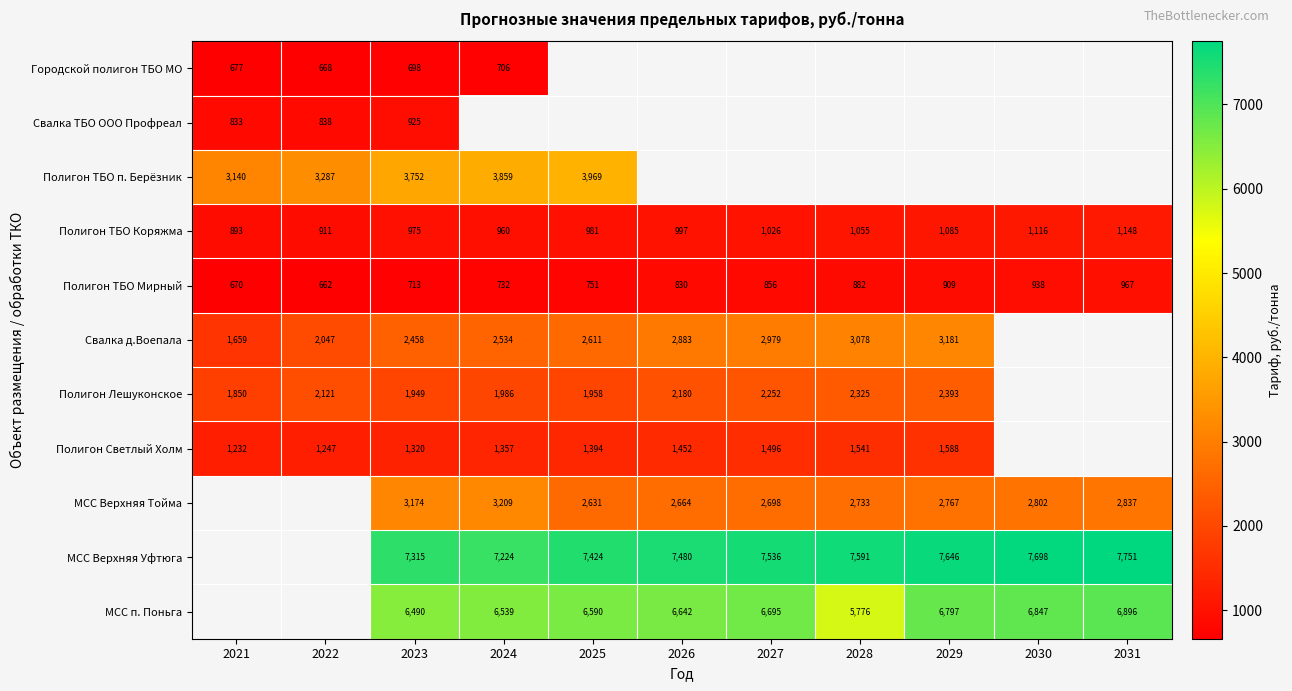

Is the value of Городской полигон ТБО МО at 2021 greater than the value of Полигон Светлый Холм at 2029?

No